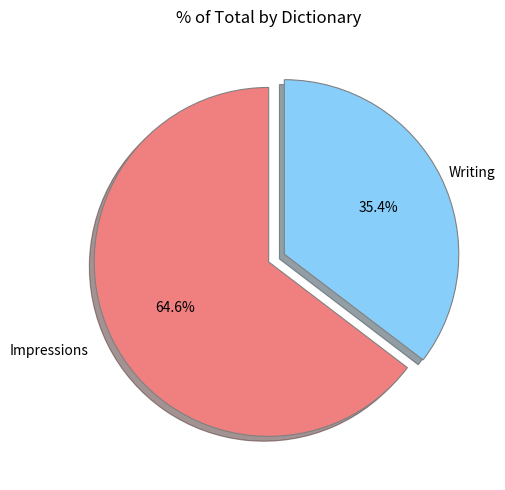

How many segments does this pie chart have?

2